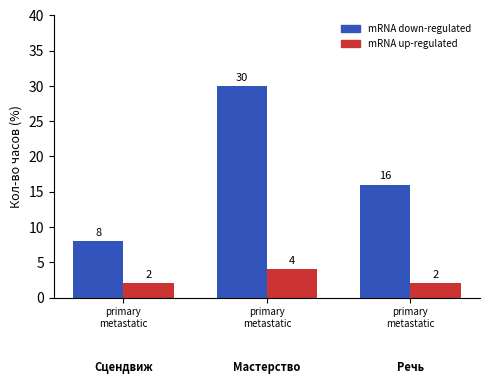

What is the value of the mRNA up-regulated bar at the 1st from the left?

2